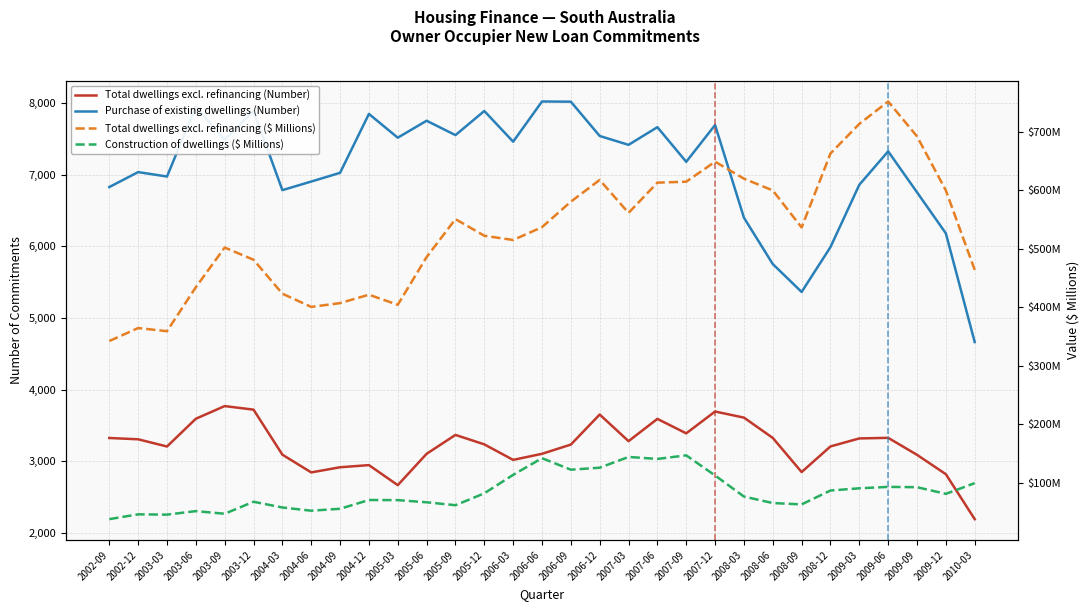

Where is the first local minimum for Purchase of existing dwellings (Number)?

2003-03